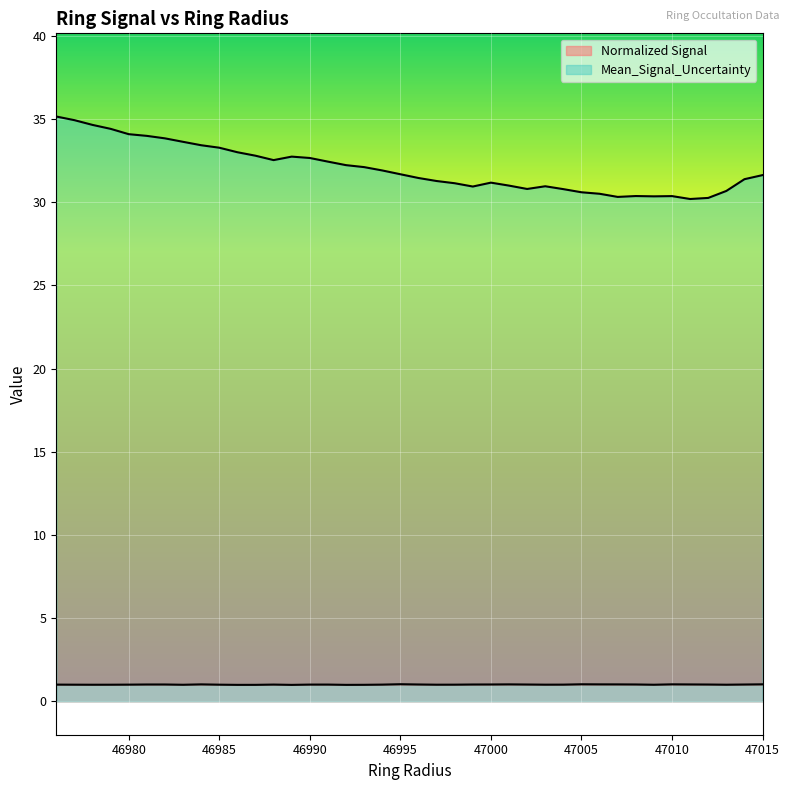

At which label does Mean_Signal_Uncertainty first exceed 31?

46976